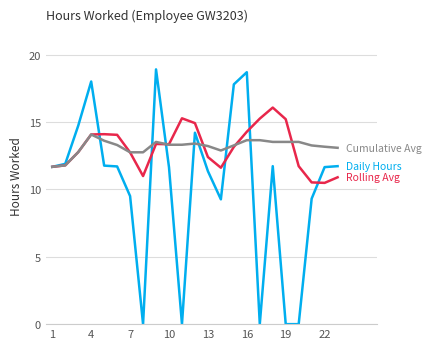

What is the maximum value shown in the chart?

18.9